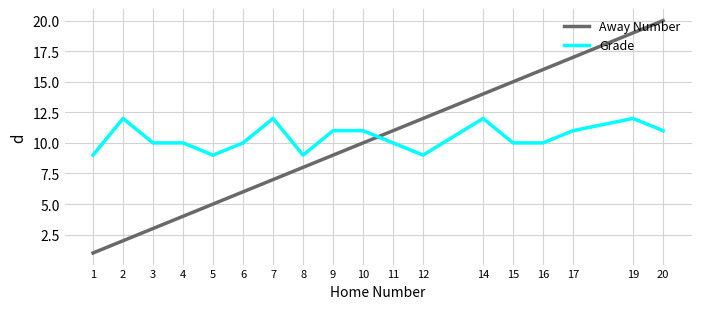

Is it true that Grade equals 6 at 17?

False